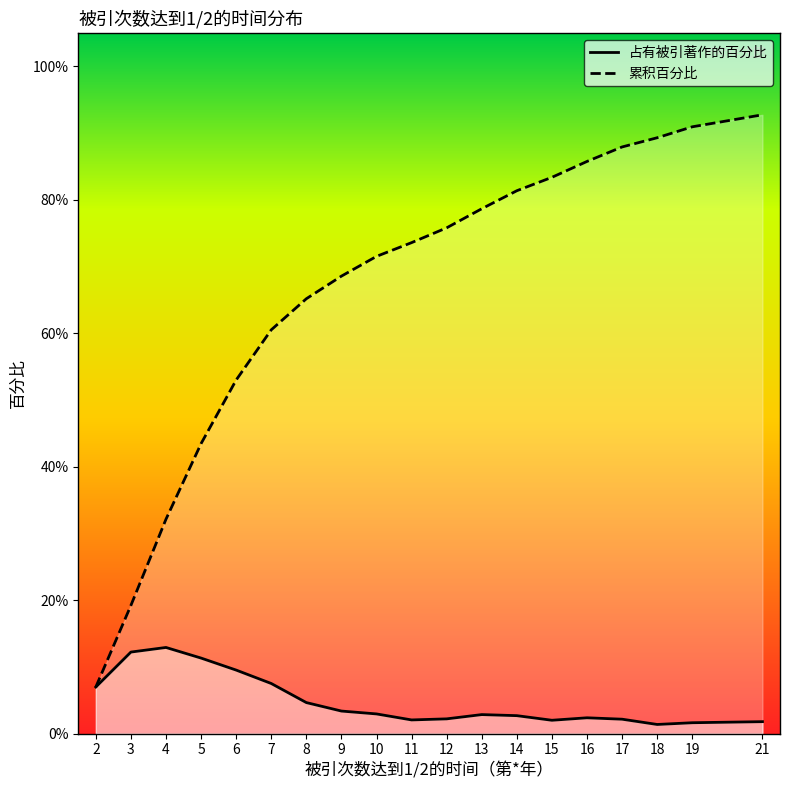

What is the value of the 累积百分比 point at the 2nd from the left?

0.2